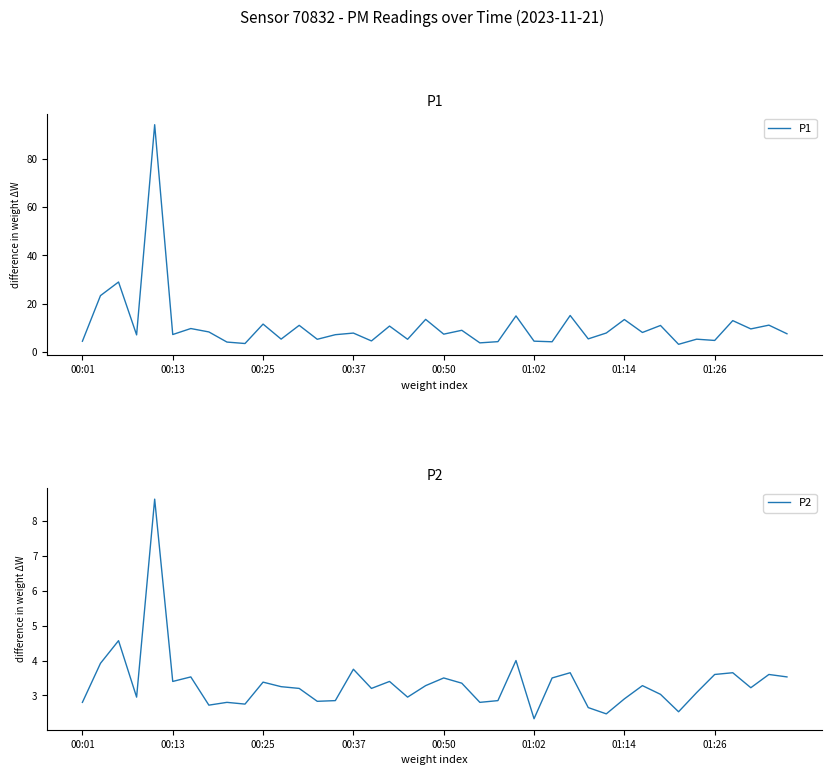

List the series in order of their overall mean, highest first.

P1, P2